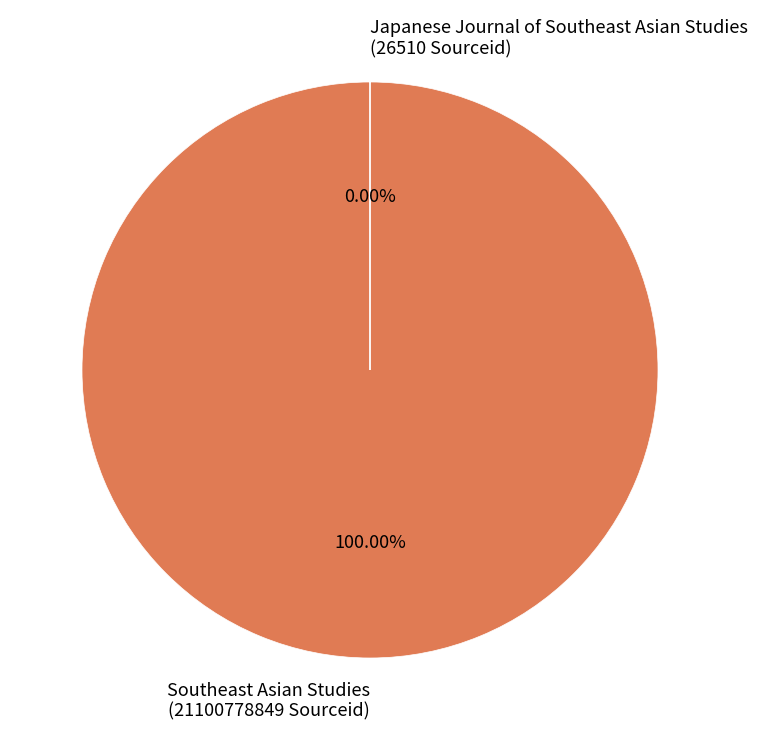

What percentage is NOT represented by Japanese Journal of Southeast Asian Studies (Rank 2)?

100.0%